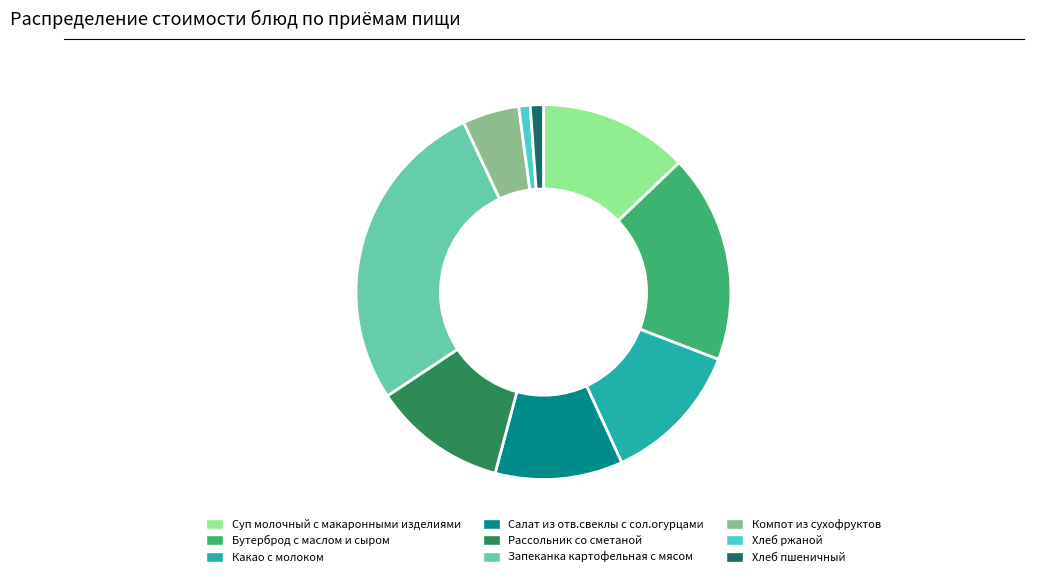

Is Компот из сухофруктов the majority of the pie?

No